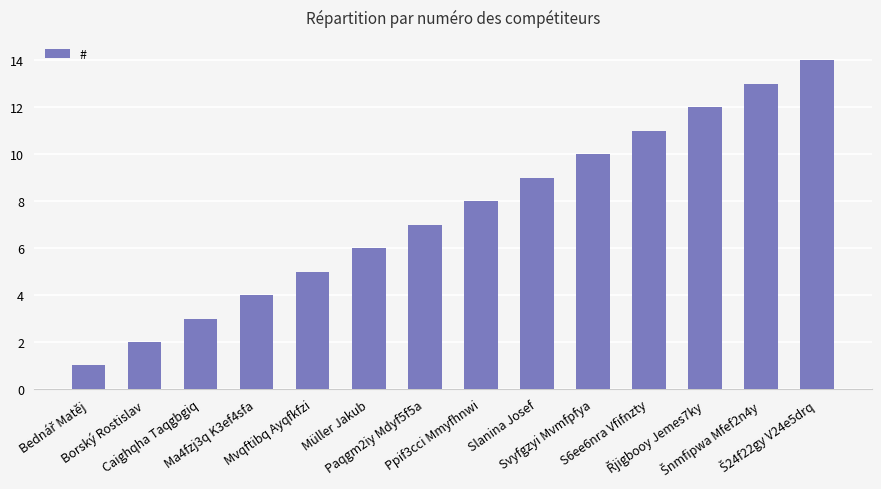

What is the greatest value displayed?

14